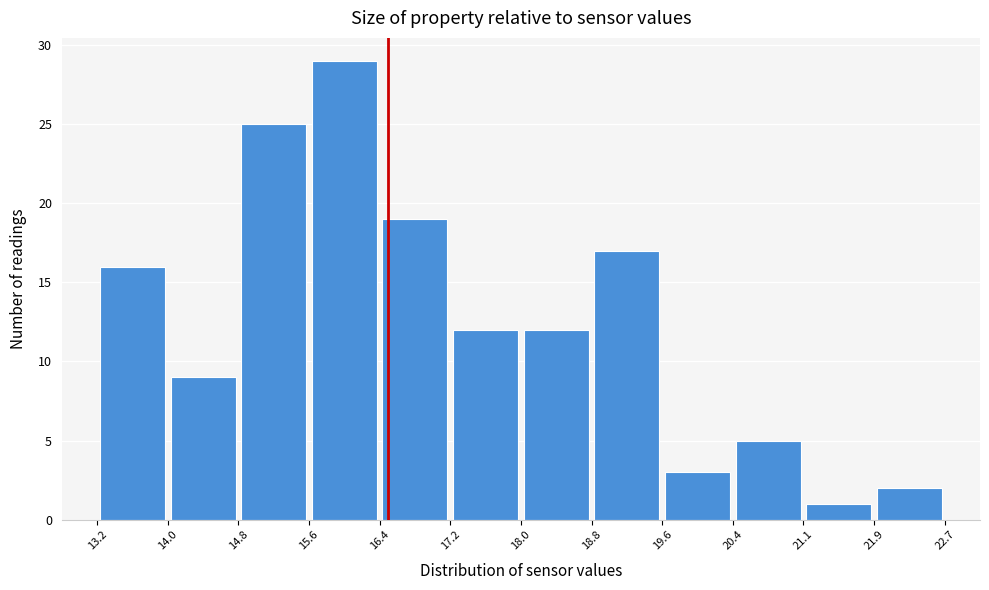

Reading left to right, transcribe this chart: for each bar, give the range it covers on the x-axis and its height. The values are not printed on the chart, so give them approximately, as read against the axis.

13.2 to 14.0: 16
14.0 to 14.8: 9
14.8 to 15.6: 25
15.6 to 16.4: 29
16.4 to 17.2: 19
17.2 to 18.0: 12
18.0 to 18.8: 12
18.8 to 19.6: 17
19.6 to 20.4: 3
20.4 to 21.1: 5
21.1 to 21.9: 1
21.9 to 22.7: 2